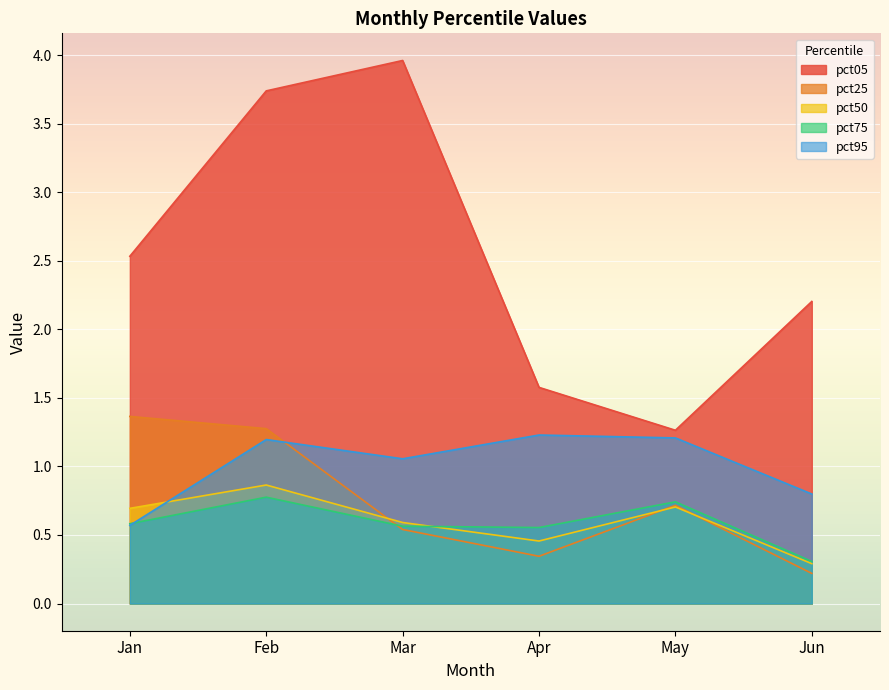

How many interior local valleys does the pct95 series have?

1